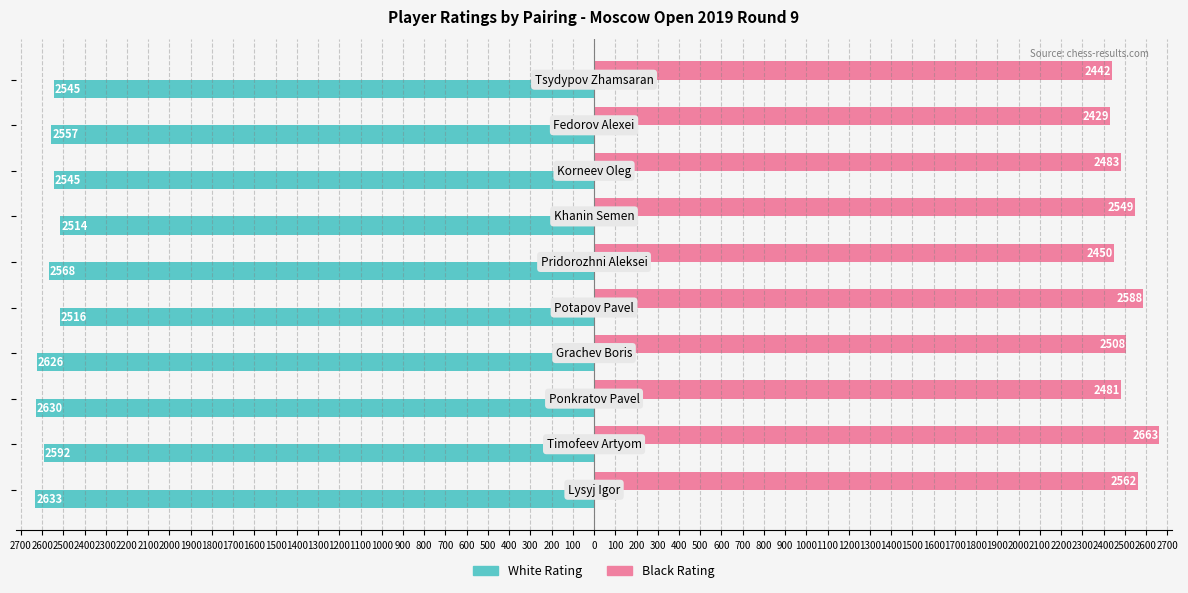

List the series in order of their peak value, highest first.

Black Rating, White Rating